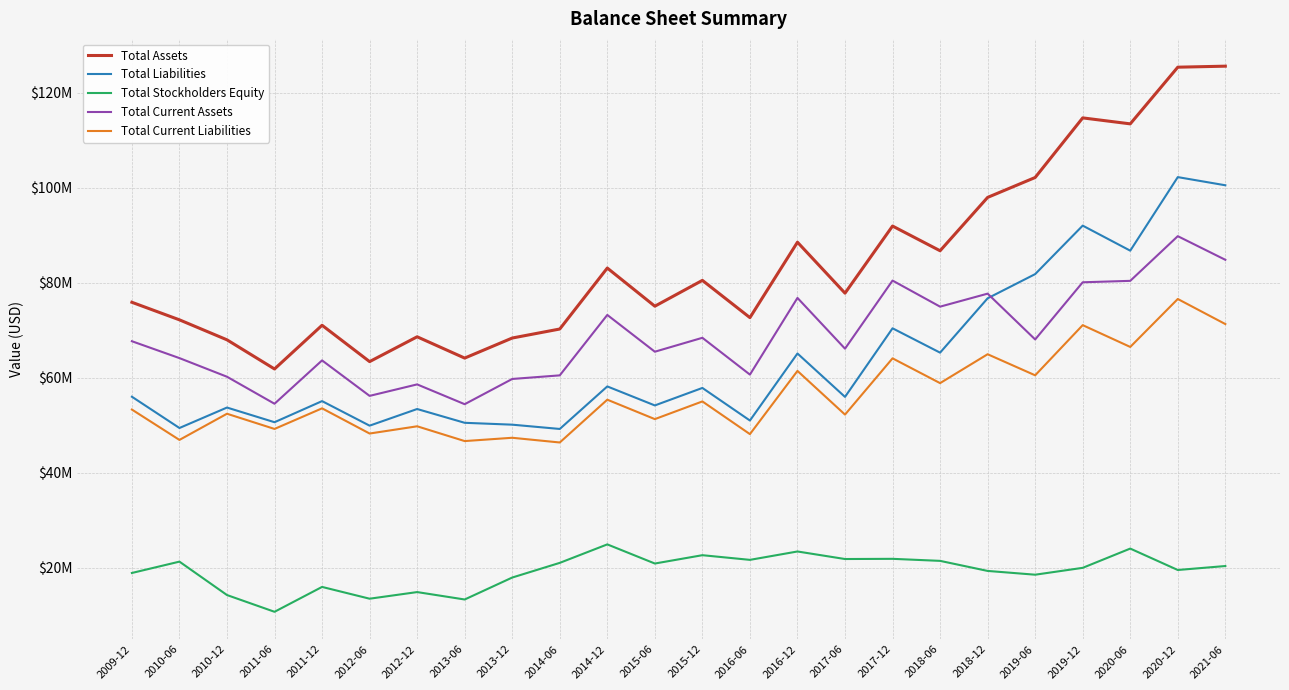

Which series has the widest spread of values?

Total Assets